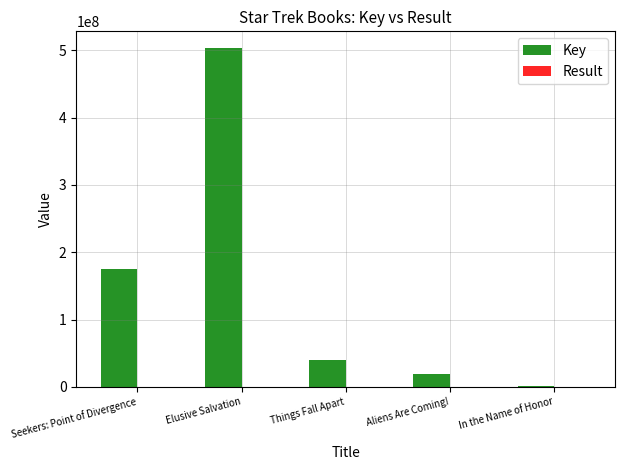

What is the maximum value for Key?

503235458